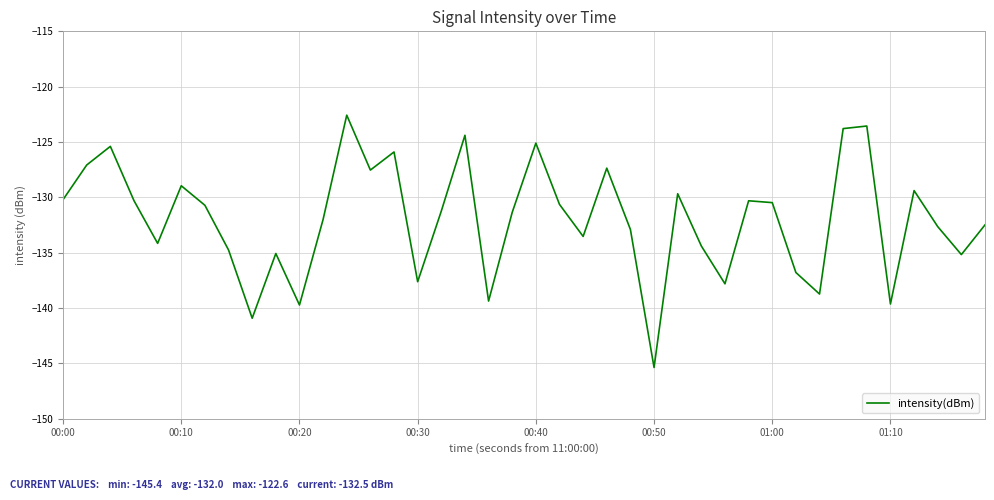

What is the sum of all values?

-5279.0